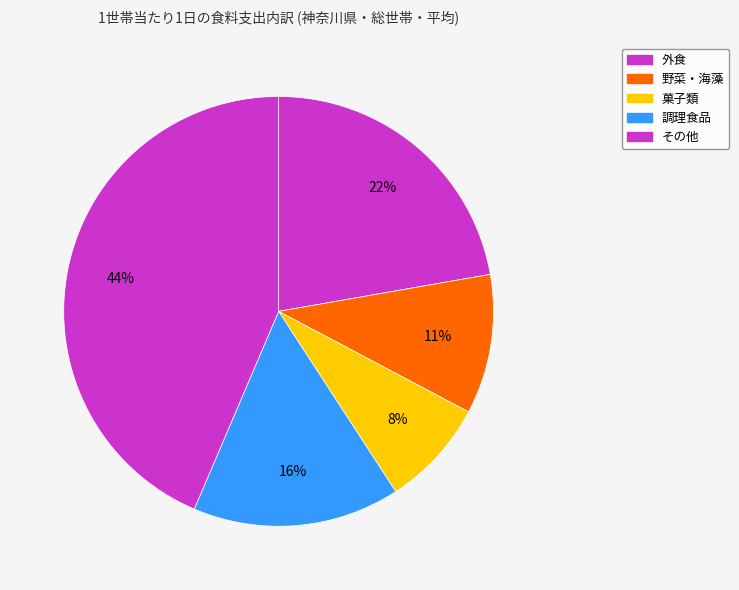

How many segments does this pie chart have?

5